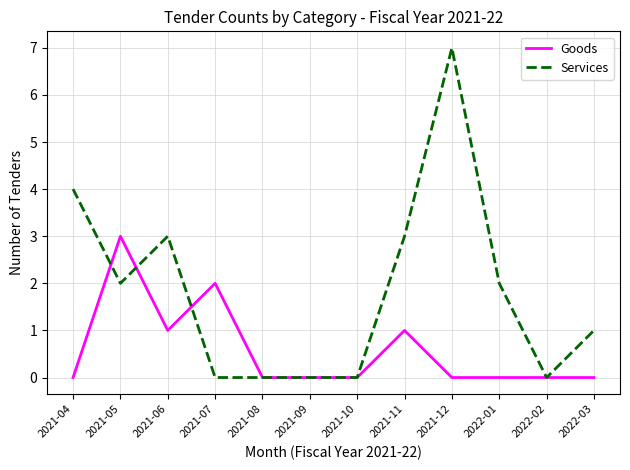

Which series has the largest range (max minus min)?

Services